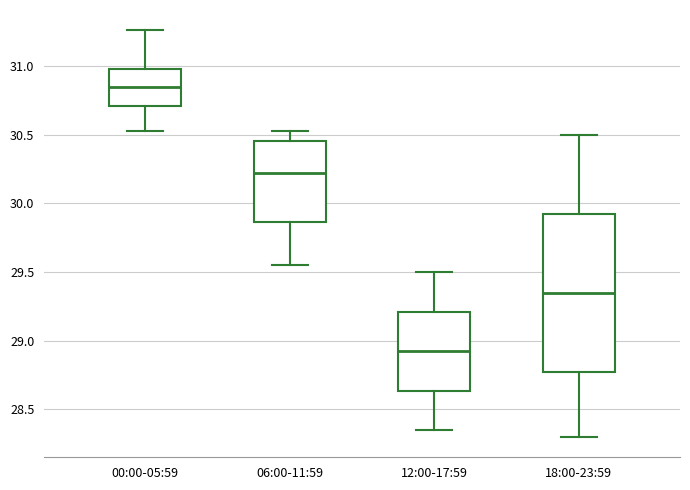

Reading left to right, read every box against the y-axis: the position of its median line, the range the box covers, and the ends of its whiskers. The values are not printed on the chart, so give them approximately, as read against the axis.

00:00-05:59: median 30.85, box 30.70 to 31.00, whiskers 30.55 to 31.25
06:00-11:59: median 30.25, box 29.85 to 30.45, whiskers 29.55 to 30.55
12:00-17:59: median 28.95, box 28.65 to 29.20, whiskers 28.35 to 29.50
18:00-23:59: median 29.35, box 28.80 to 29.95, whiskers 28.30 to 30.50